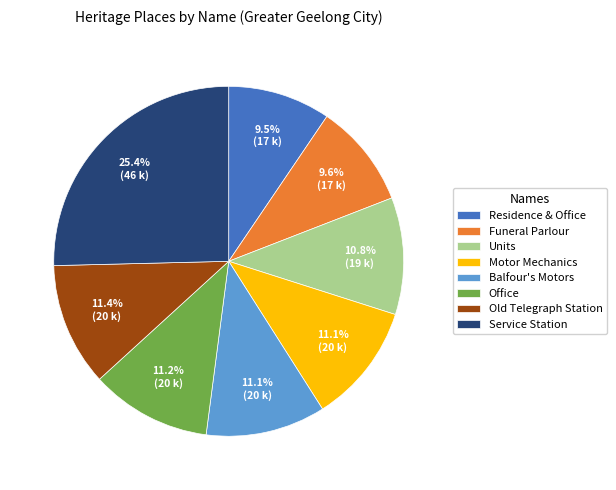

To the nearest percent, what percentage of the pie is Office?

11%